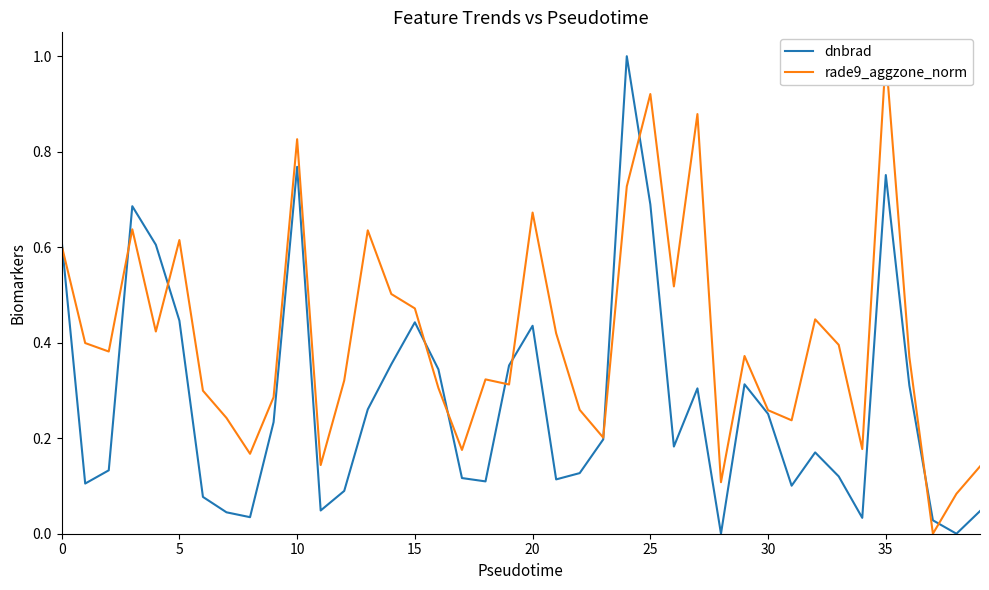

What is the maximum value shown in the chart?

1.0